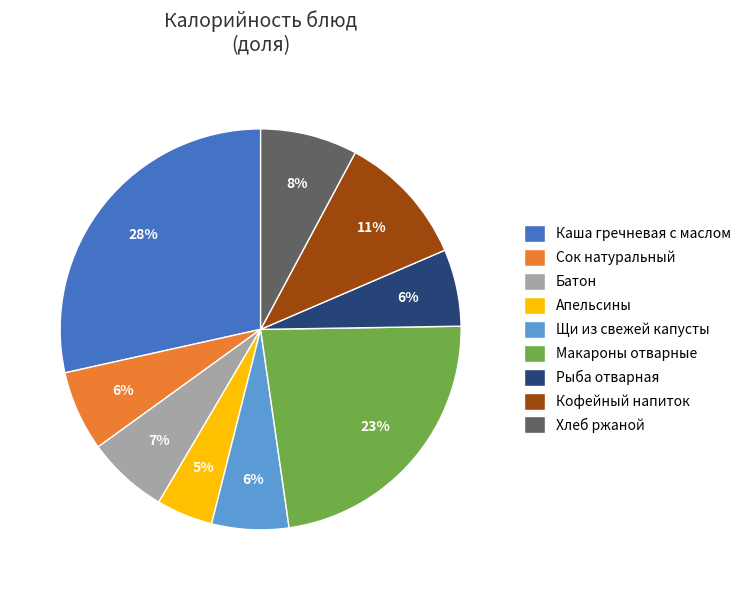

Is there a majority slice in this chart?

No